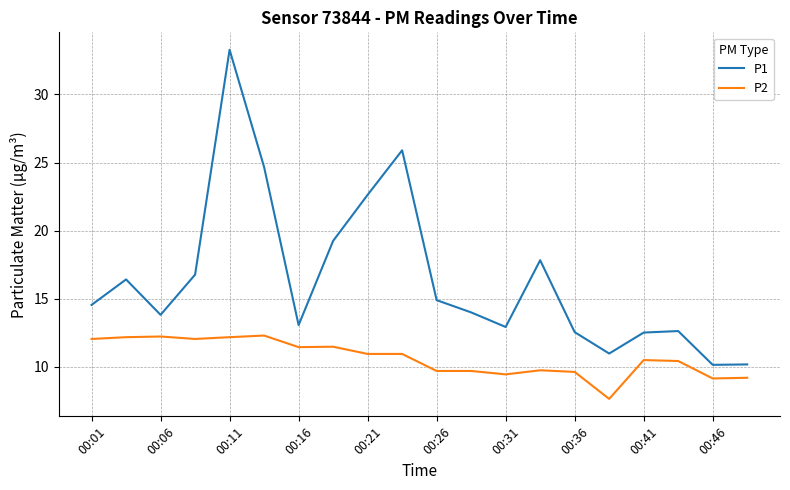

What is the minimum value for P2?

7.7